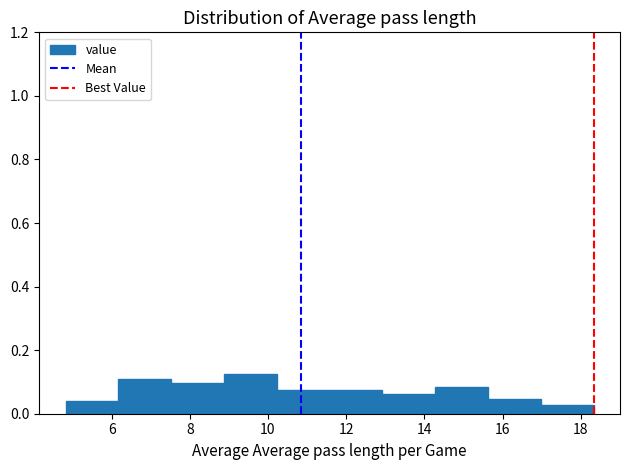

Reading left to right, transcribe this chart: for each bar, give the range it covers on the x-axis and its height. Neither the bar edges nor the heights are printed on the chart, so give them approximately, as read against the axes.

4.8 to 6.2: 0.04
6.2 to 7.6: 0.10
7.6 to 8.8: 0.10
8.8 to 10.2: 0.12
10.2 to 11.6: 0.08
11.6 to 13.0: 0.08
13.0 to 14.2: 0.06
14.2 to 15.6: 0.08
15.6 to 17.0: 0.04
17.0 to 18.4: 0.02